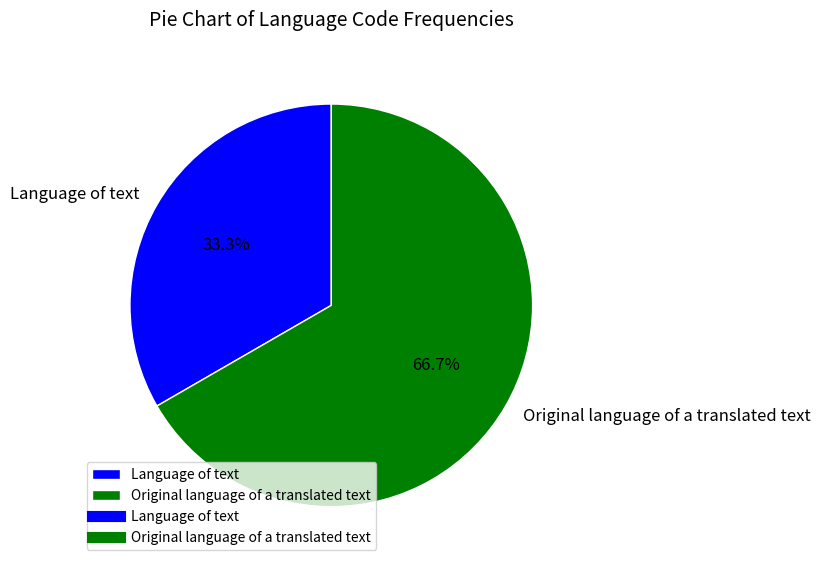

Is Original language of a translated text the majority of the pie?

Yes